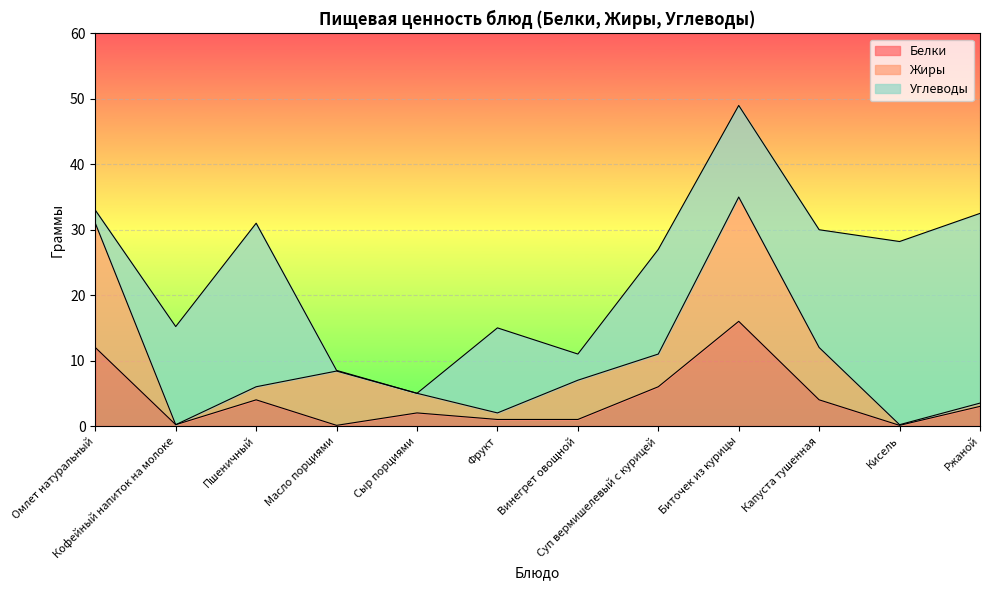

At which label does Белки first exceed 3?

Омлет натуральный